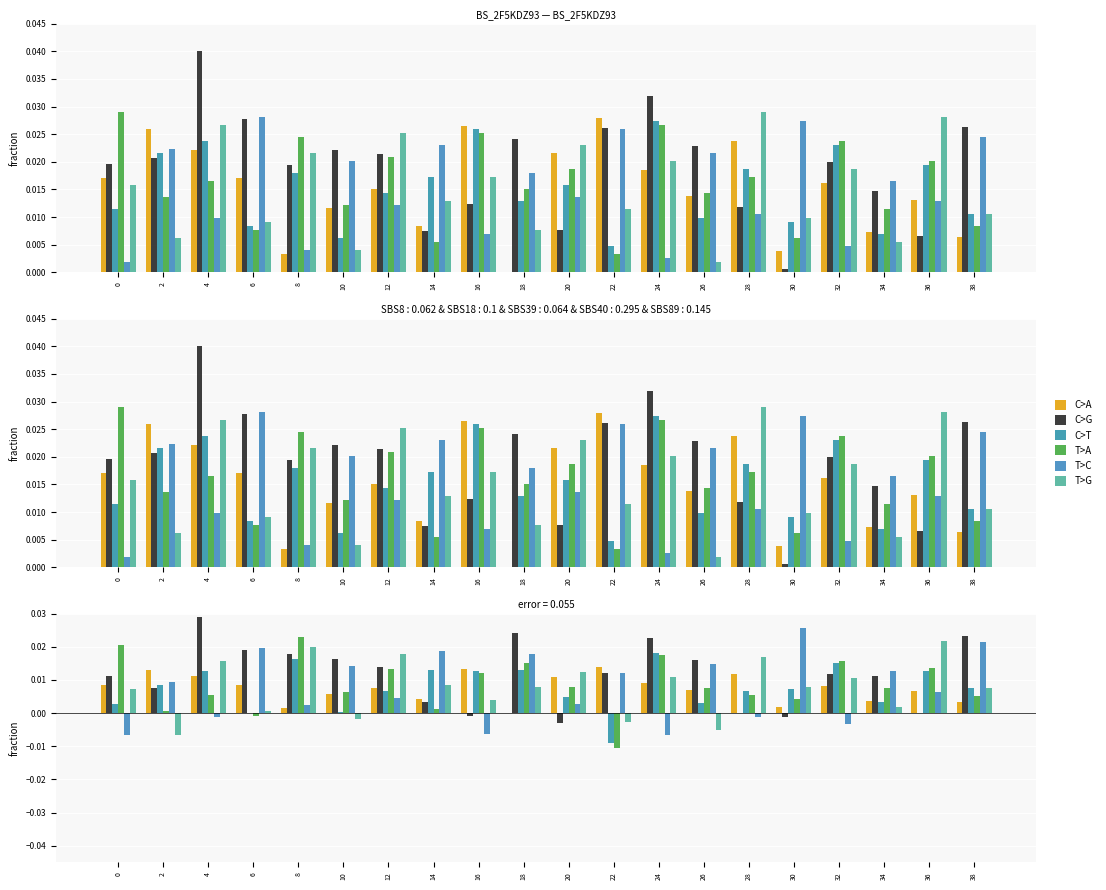

True or false: C>T has a value of 0.0 at 34.

False